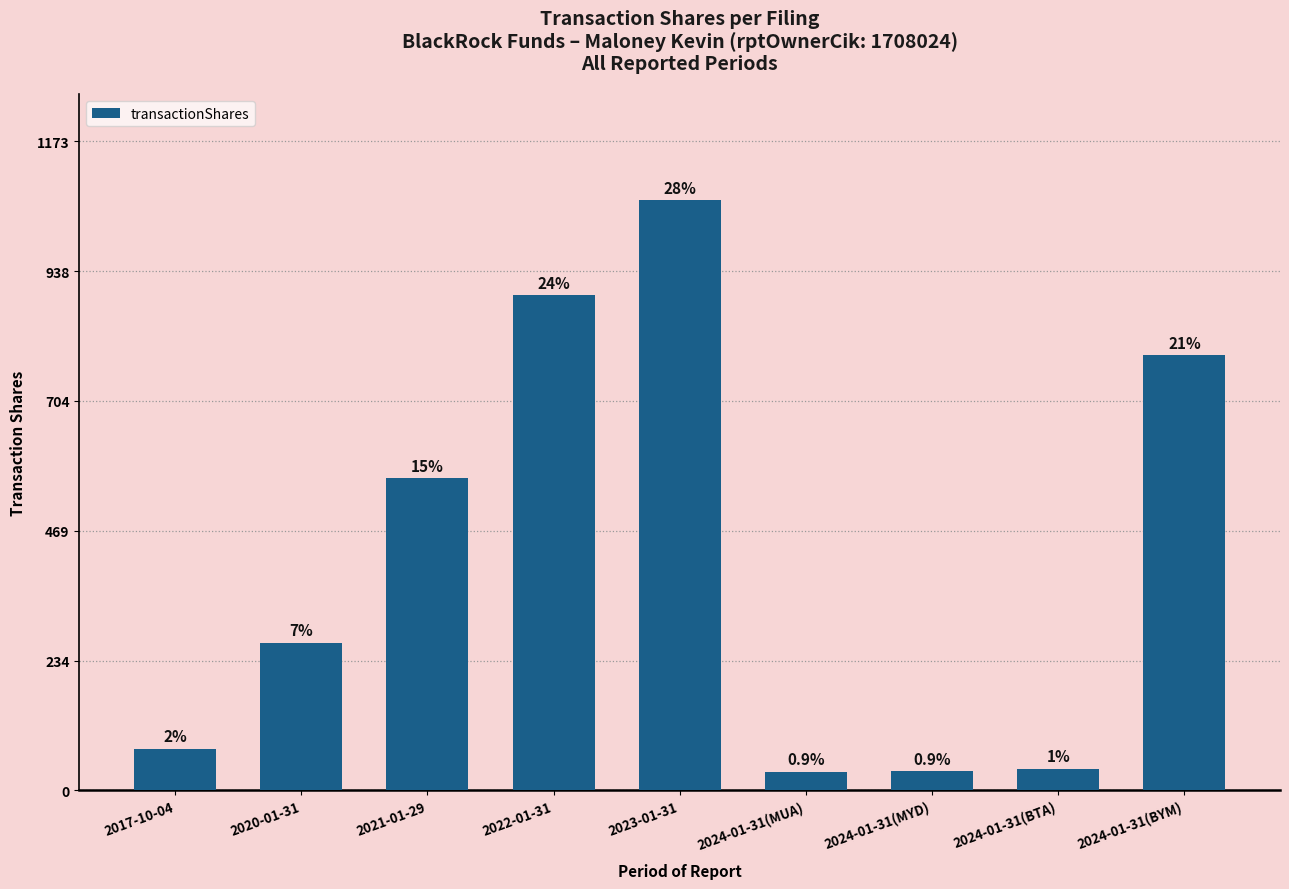

Where does the data first go above 267?

2021-01-29